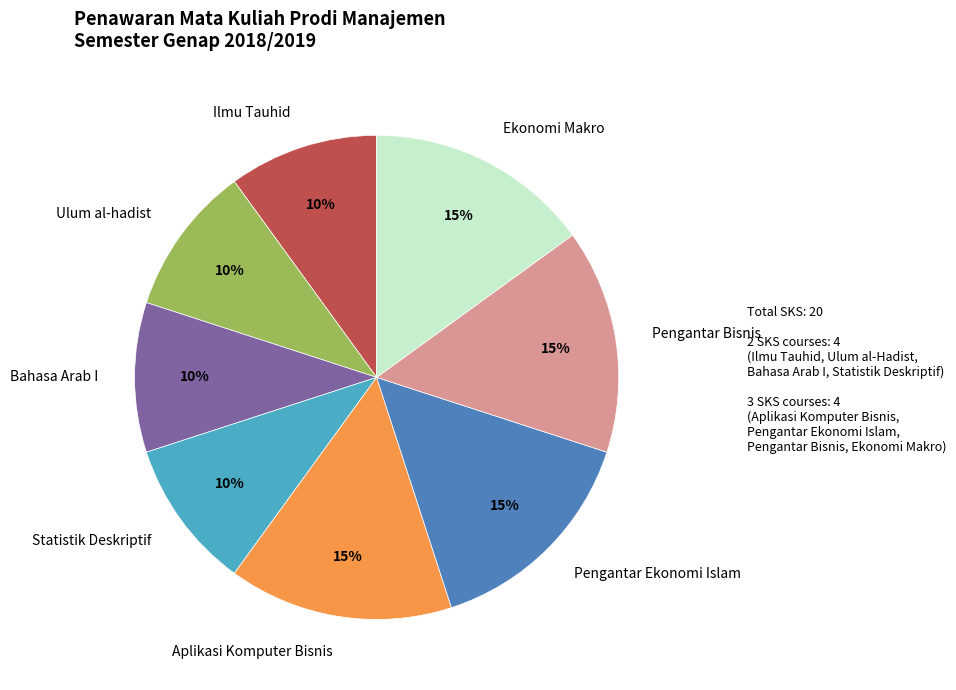

What is the ratio of the value at Aplikasi Komputer Bisnis to the value at Pengantar Bisnis?

1.0